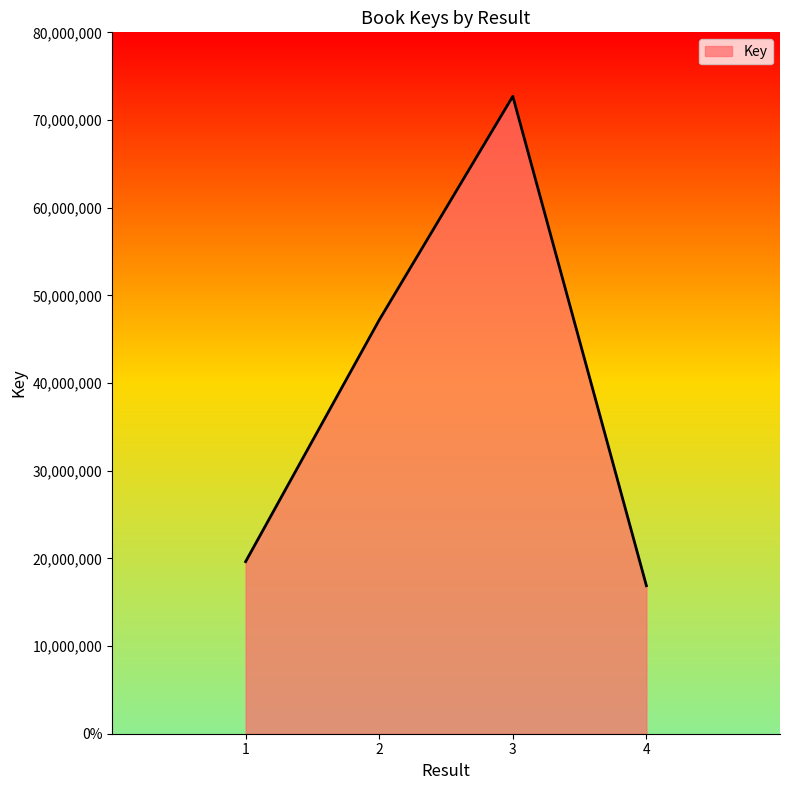

Does the chart have visible grid lines?

No